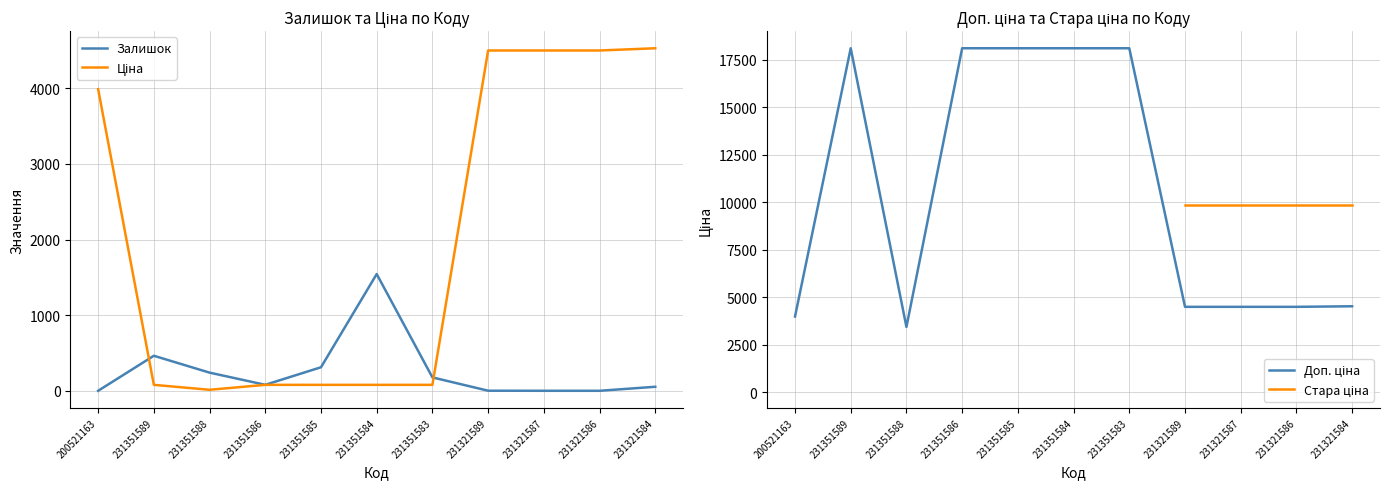

Rank the series by their average value, from highest to lowest.

Доп. ціна, Стара ціна, Ціна, Залишок